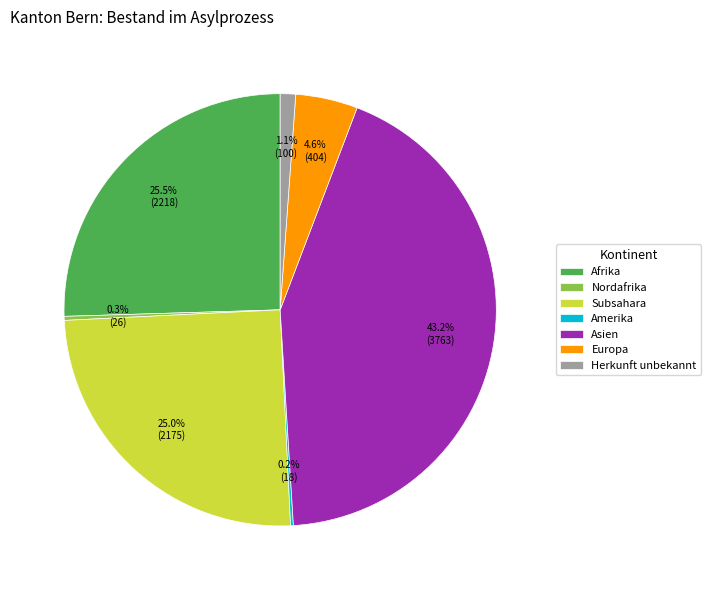

Does Herkunft unbekannt represent more than half of the total?

No